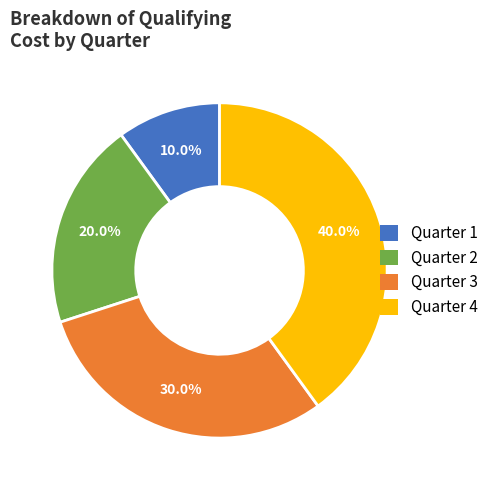

What is the largest slice in the pie chart?

Quarter 4